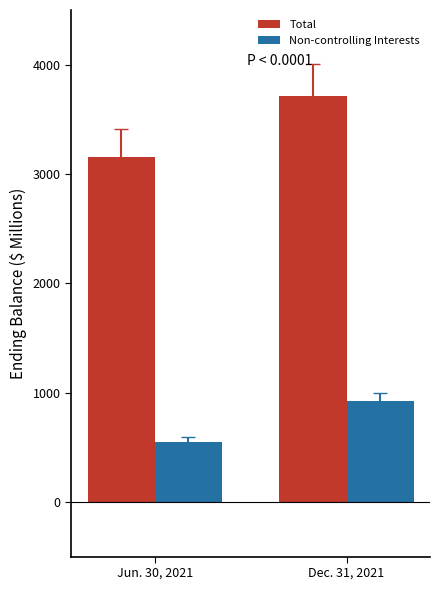

Which series has the largest range (max minus min)?

Total